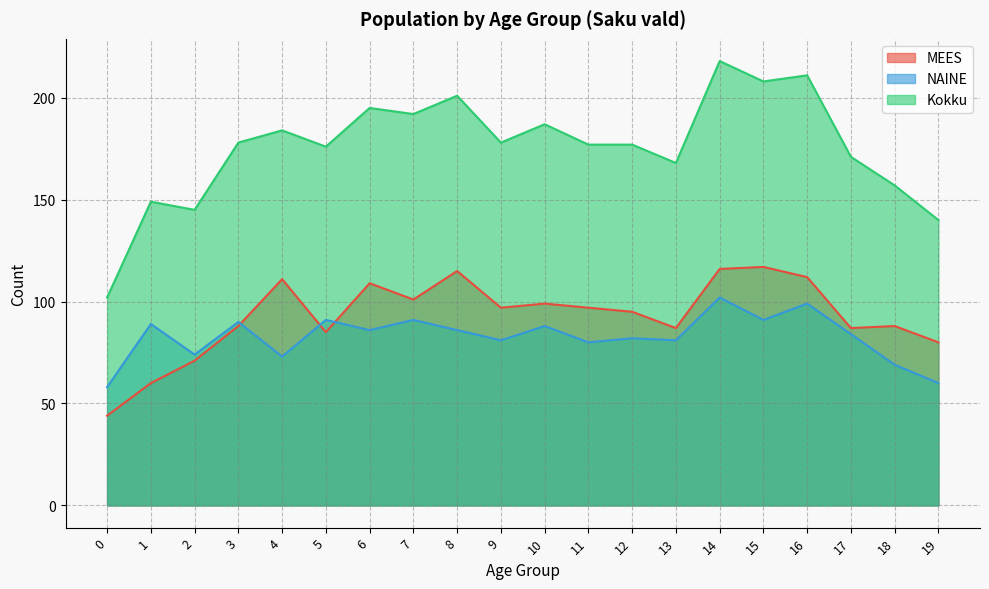

Reading left to right, list all the values displayed in this chart.

MEES: 0=44	1=60	2=71	3=88	4=111	5=85	6=109	7=101	8=115	9=97	10=99	11=97	12=95	13=87	14=116	15=117	16=112	17=87	18=88	19=80
NAINE: 0=58	1=89	2=74	3=90	4=73	5=91	6=86	7=91	8=86	9=81	10=88	11=80	12=82	13=81	14=102	15=91	16=99	17=84	18=69	19=60
Kokku: 0=102	1=149	2=145	3=178	4=184	5=176	6=195	7=192	8=201	9=178	10=187	11=177	12=177	13=168	14=218	15=208	16=211	17=171	18=157	19=140